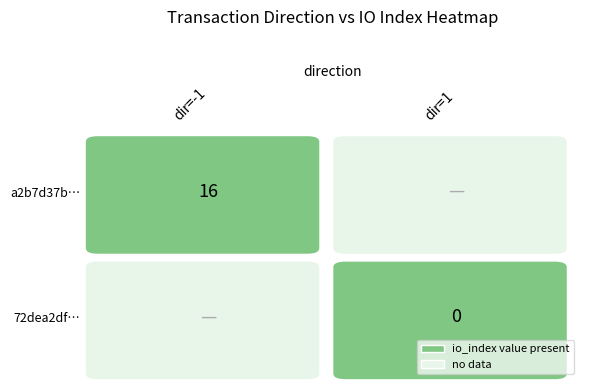

Is it true that 72dea2dfffa4ab60d8dc3464968ea85c22cb724 equals -1 at 1?

False